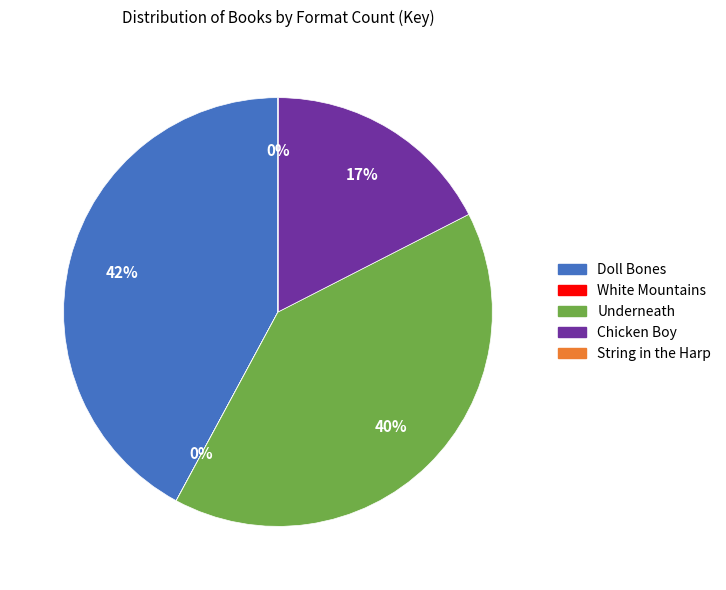

Is it true that Chicken Boy is 17% of the pie?

True